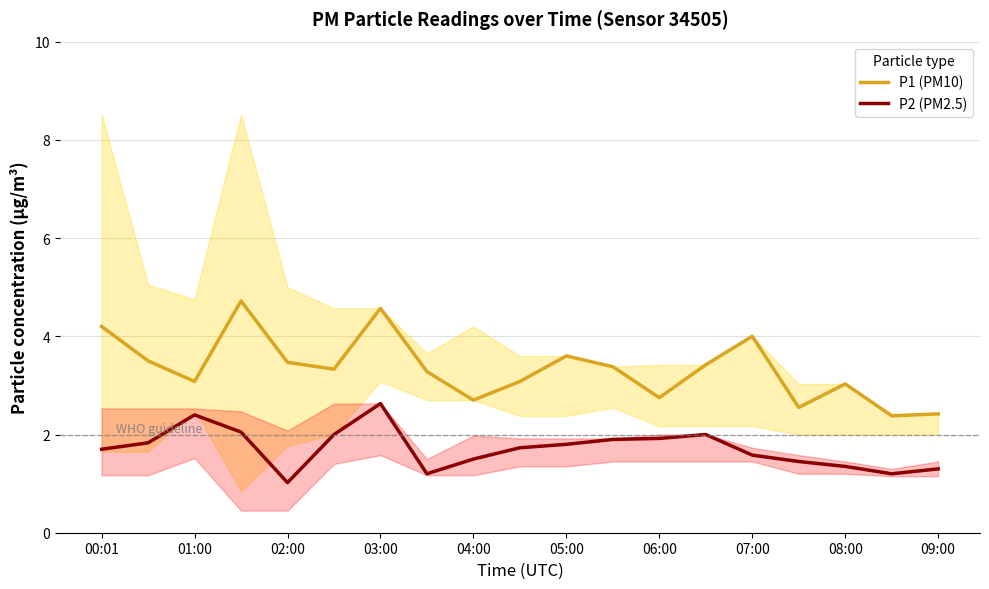

At how many categories does at least one series exceed 1?

19